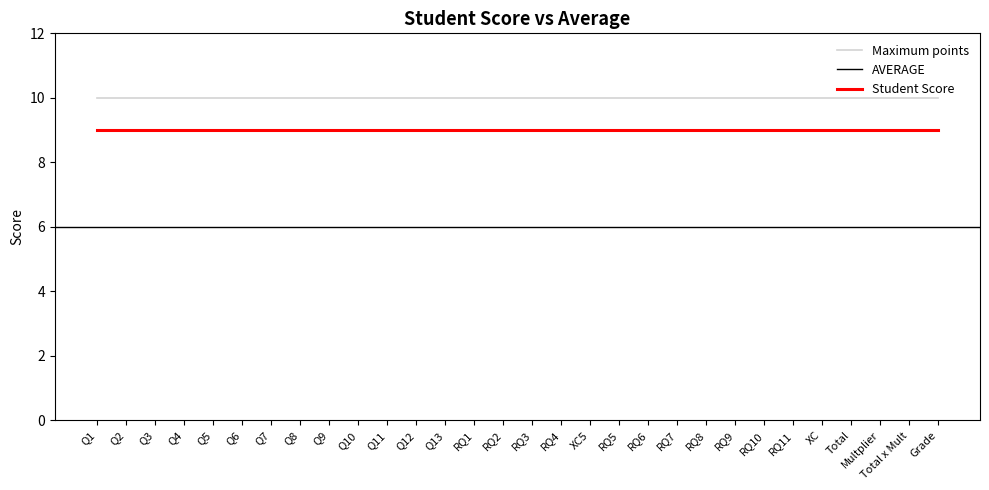

True or false: Maximum points and Student Score intersect in this chart.

False